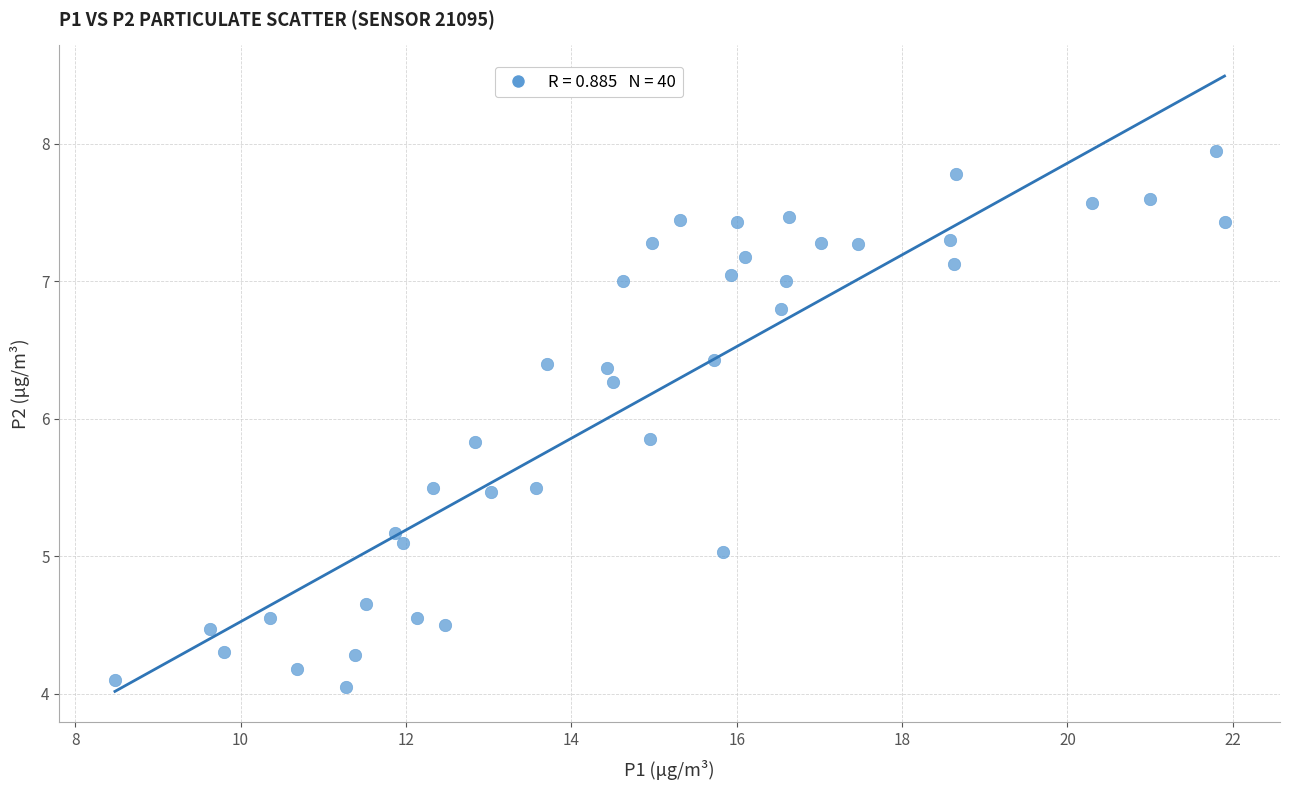

What is the range of Y values (max minus min)?

3.9